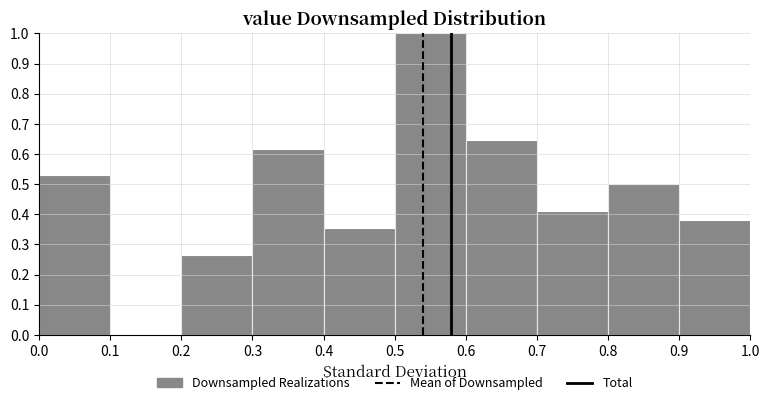

Which range on the x-axis has the tallest bar?

0.5 to 0.6